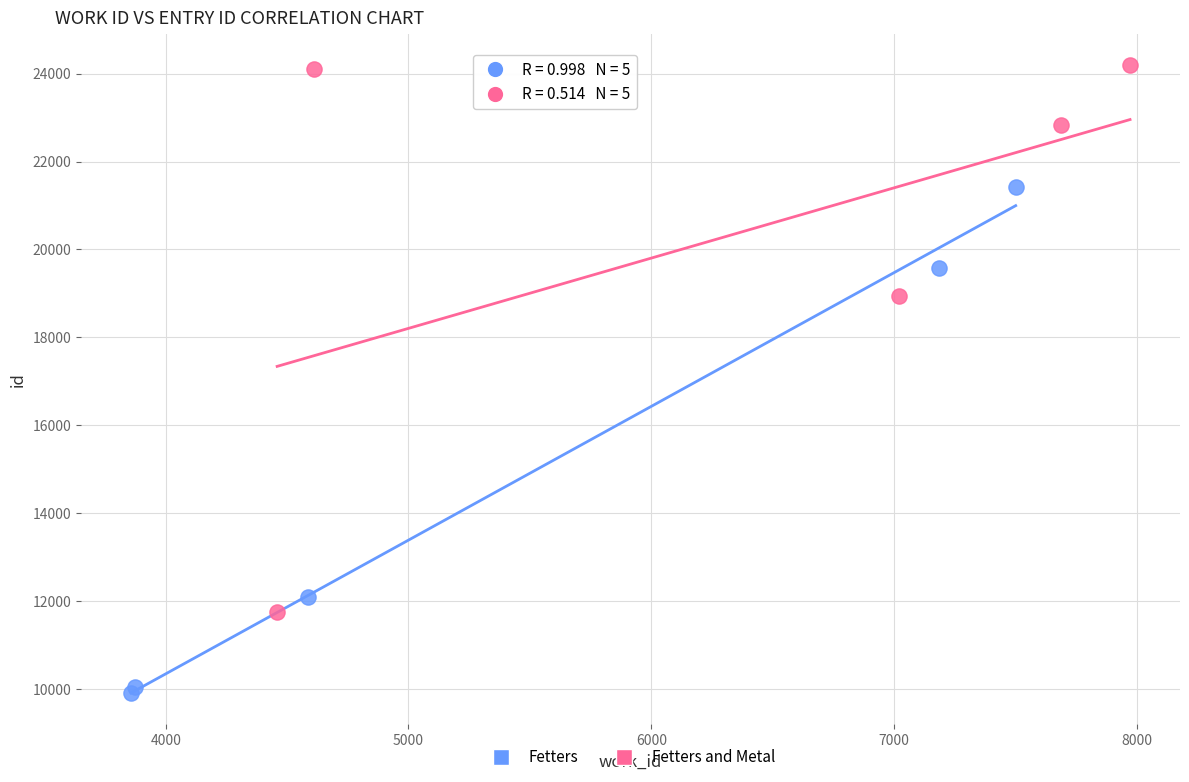

Which series contains the highest Y value?

Fetters and Metal